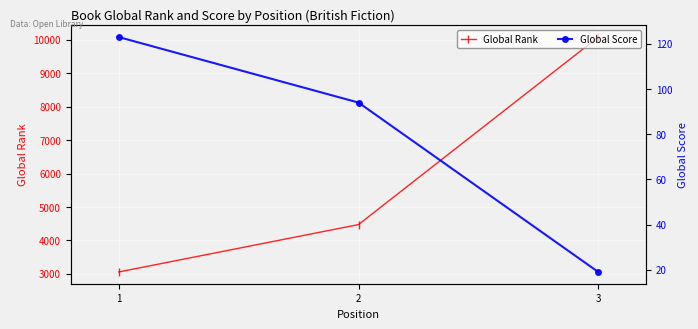

Is this an area chart (filled region under the line)?

No